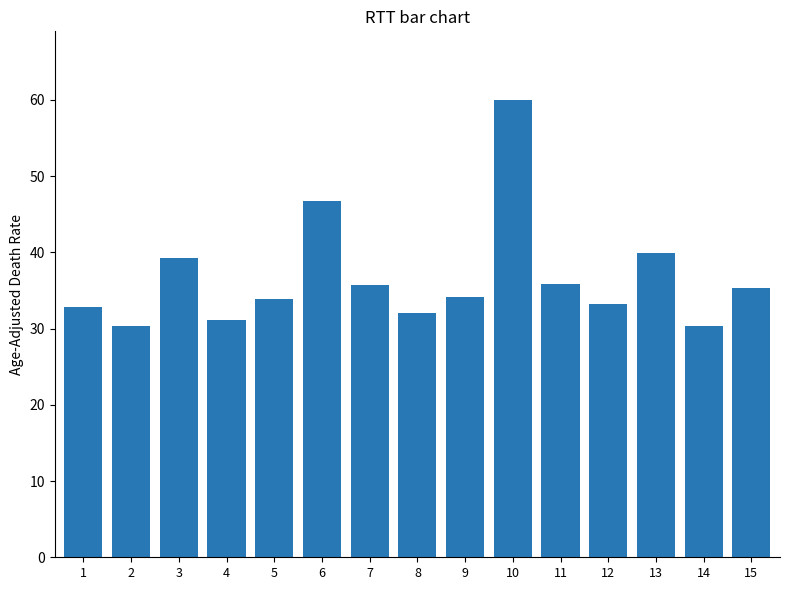

What is the smallest value displayed?

30.3